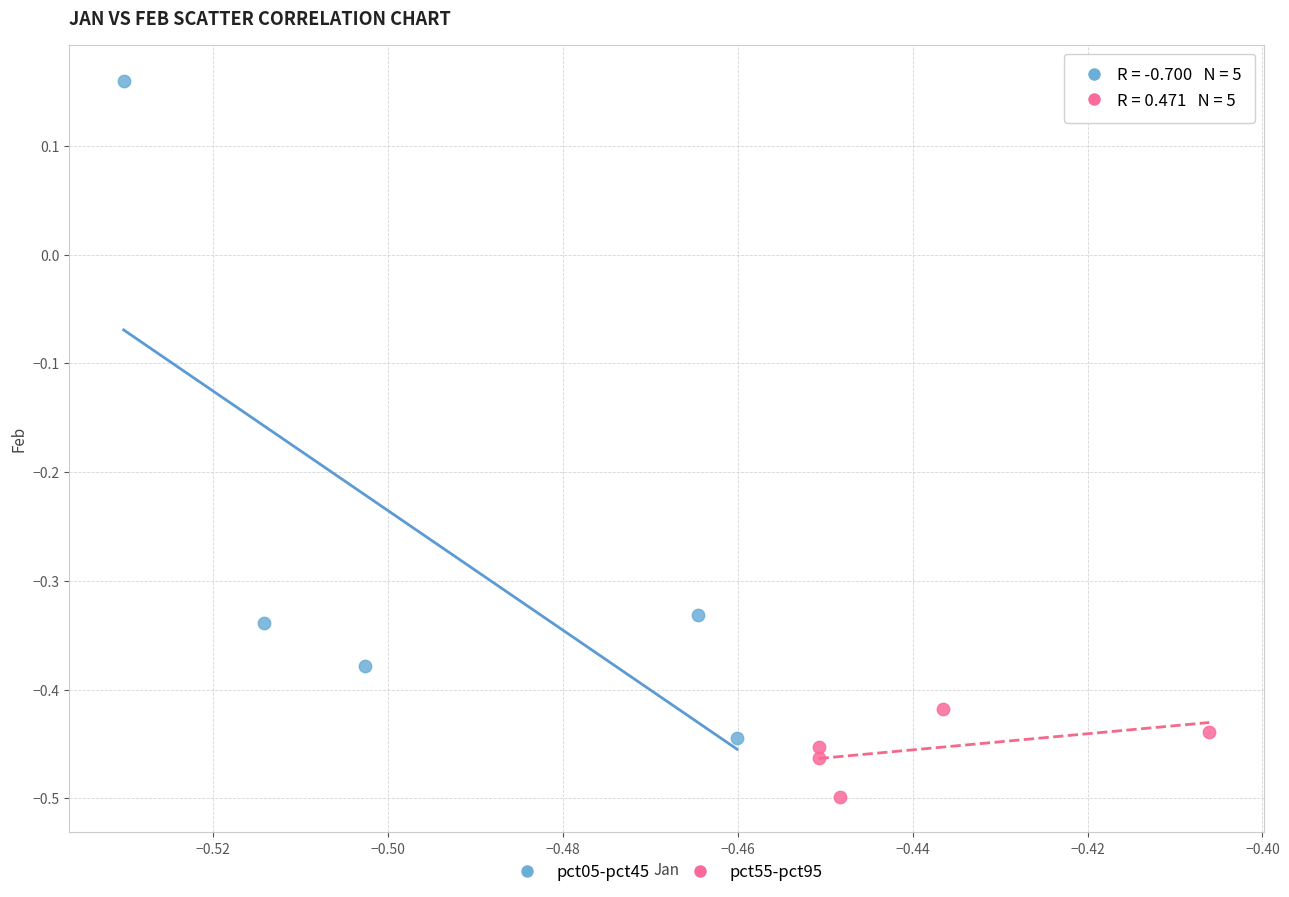

Which series has the largest Y range (max minus min)?

pct05-pct45